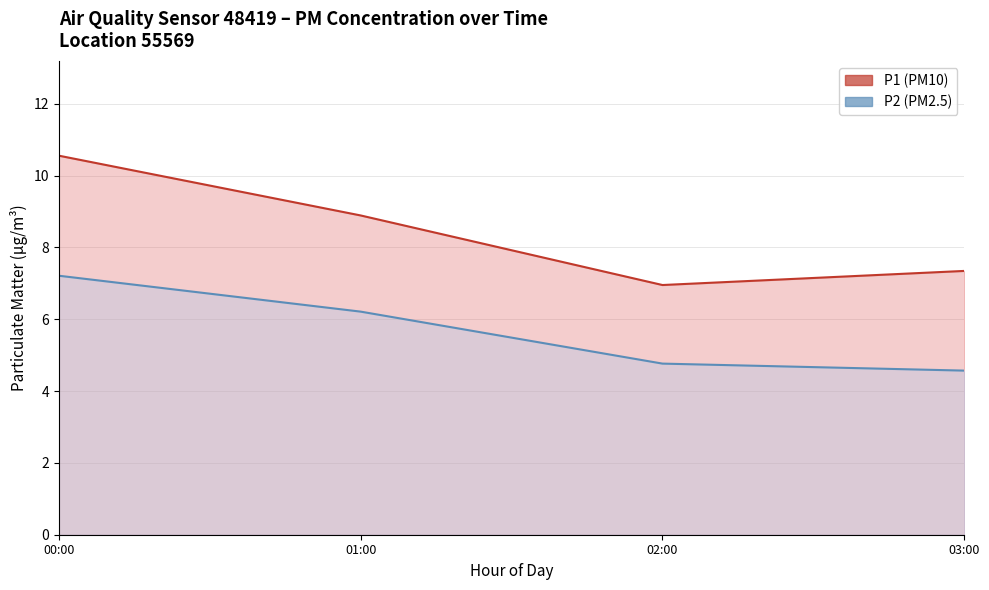

What position from the right is 01:00?

3